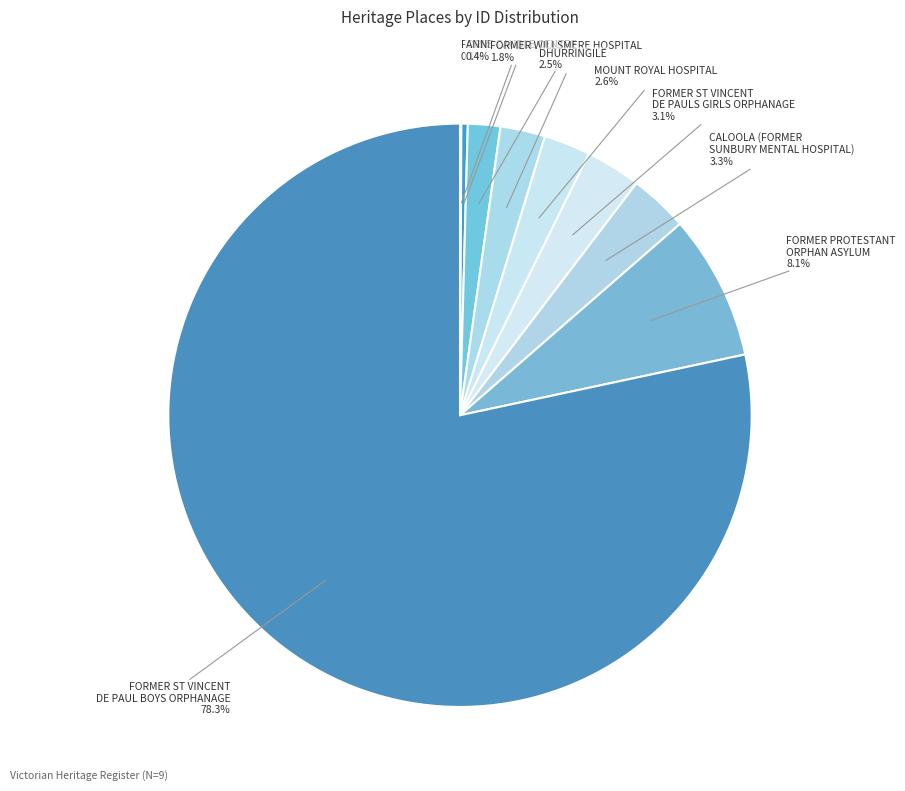

The FORMER ST VINCENT DE PAUL BOYS ORPHANAGE slice represents 78% of the pie. True or false?

True